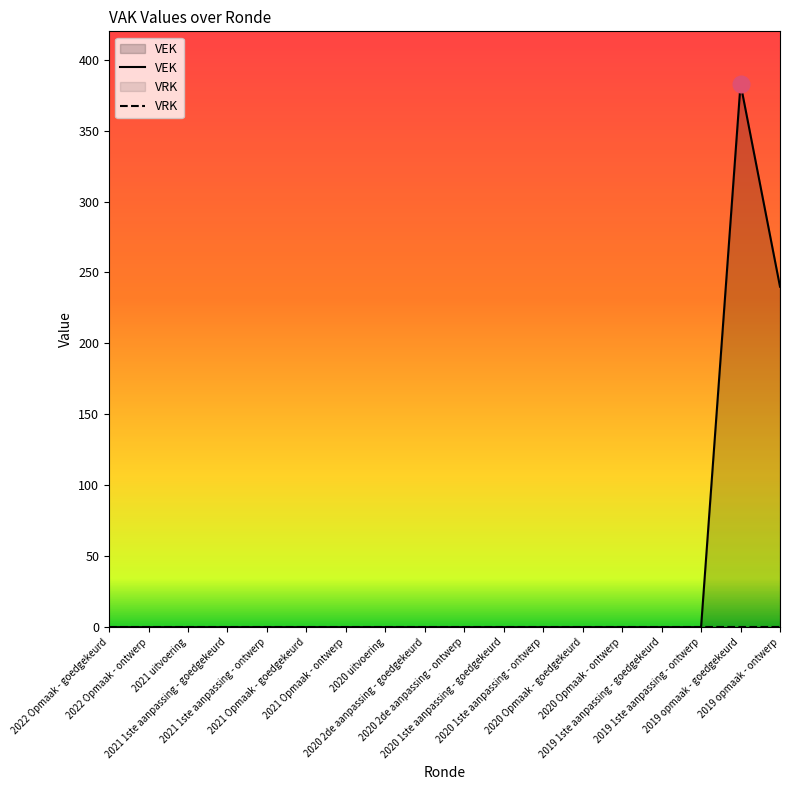

List the labels in order of VRK value, smallest first.

2022 Opmaak - goedgekeurd, 2022 Opmaak - ontwerp, 2021 uitvoering, 2021 1ste aanpassing - goedgekeurd, 2021 1ste aanpassing - ontwerp, 2021 Opmaak - goedgekeurd, 2021 Opmaak - ontwerp, 2020 uitvoering, 2020 2de aanpassing - goedgekeurd, 2020 2de aanpassing - ontwerp, 2020 1ste aanpassing - goedgekeurd, 2020 1ste aanpassing - ontwerp, 2020 Opmaak - goedgekeurd, 2020 Opmaak - ontwerp, 2019 1ste aanpassing - goedgekeurd, 2019 1ste aanpassing - ontwerp, 2019 opmaak - goedgekeurd, 2019 opmaak - ontwerp